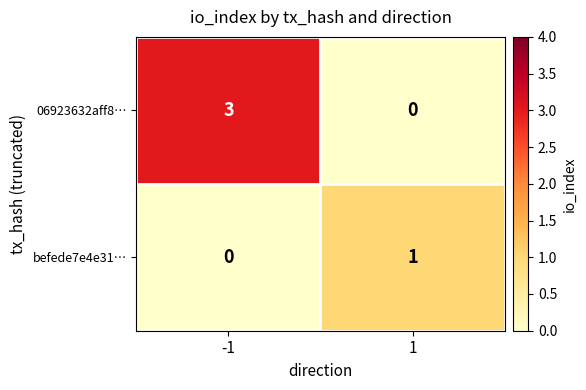

What is the sum of all 06923632aff8… values?

3